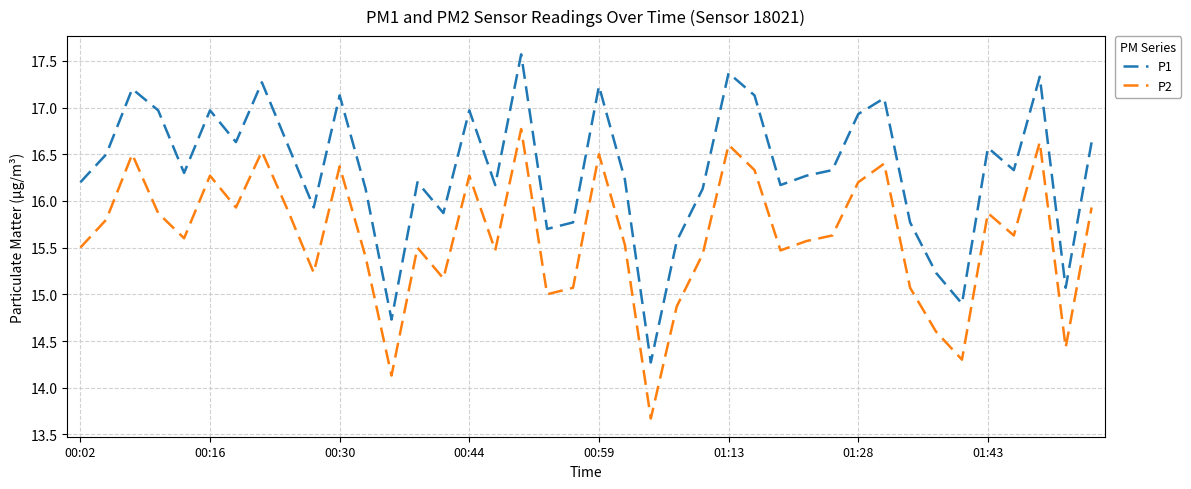

Count the number of categories in the chart.

40